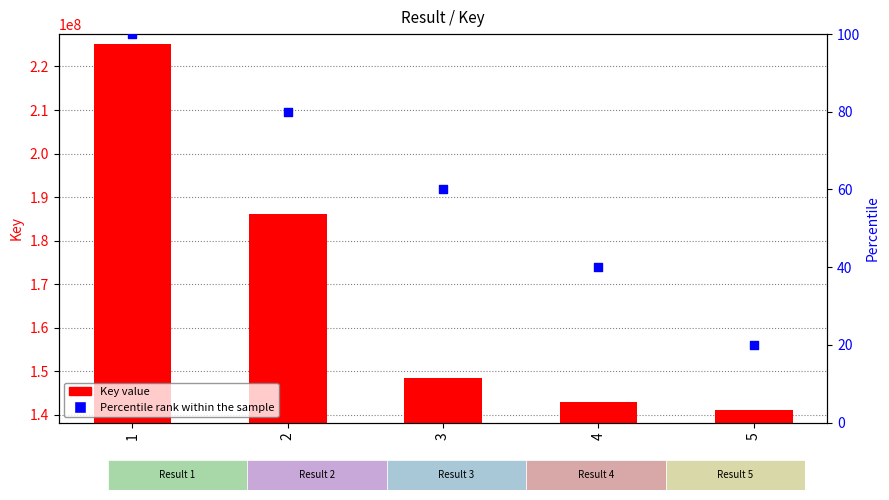

At how many categories does at least one series exceed 98231510?

5